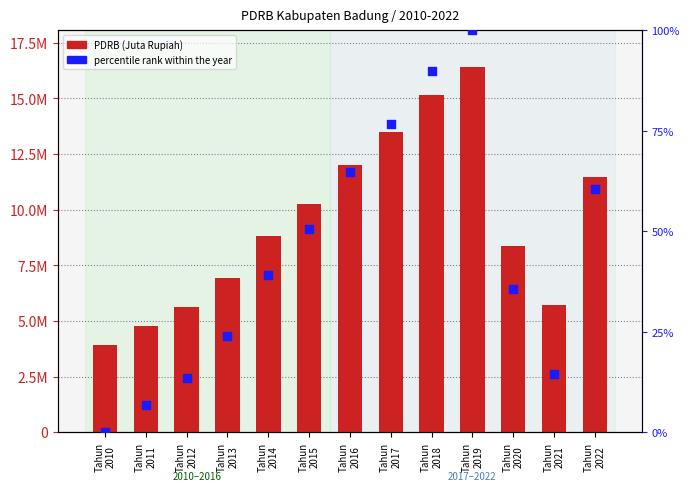

Which series has the widest spread of Y values?

PDRB (Juta Rupiah)